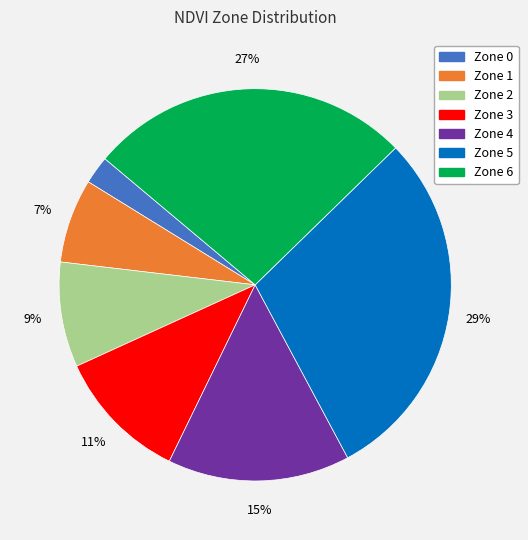

Do Zone 1 and Zone 6 together represent more than half of the pie?

No